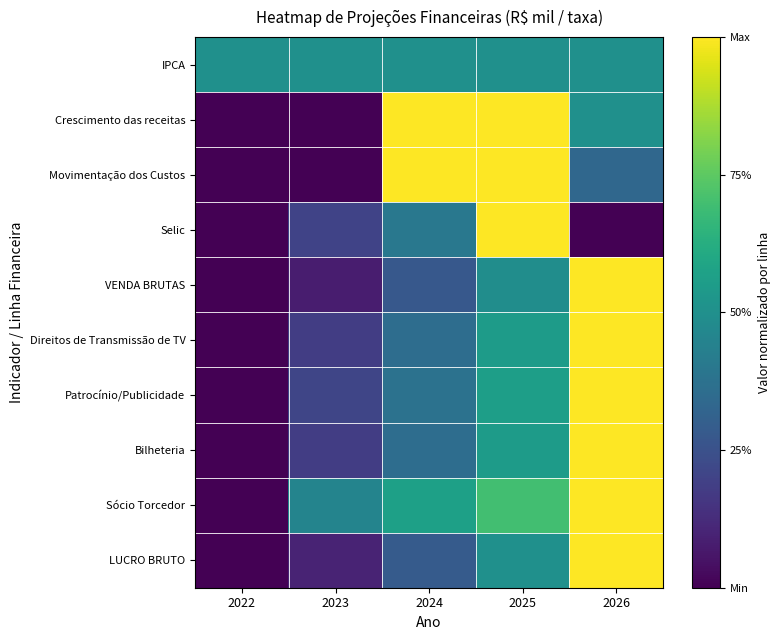

How many distinct data groups are displayed?

10